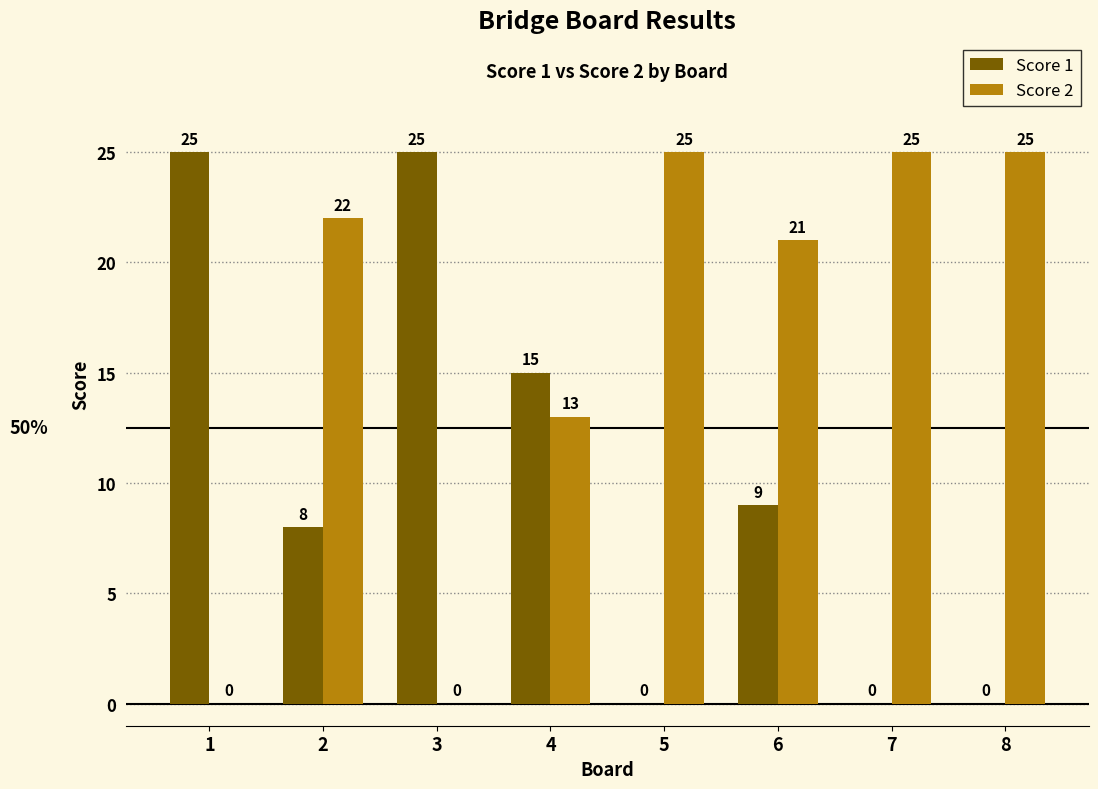

What is the approximate value of Score 1 at 6, to the nearest 10?

10